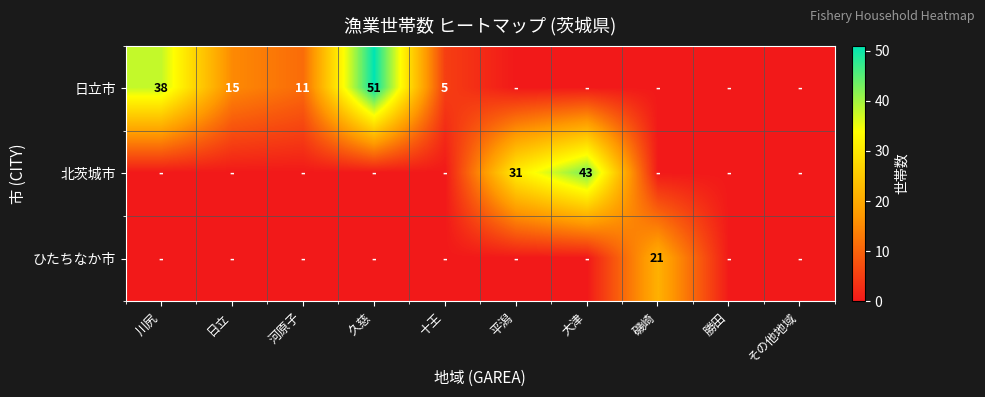

Between 平潟 and 久慈, which is larger?

久慈